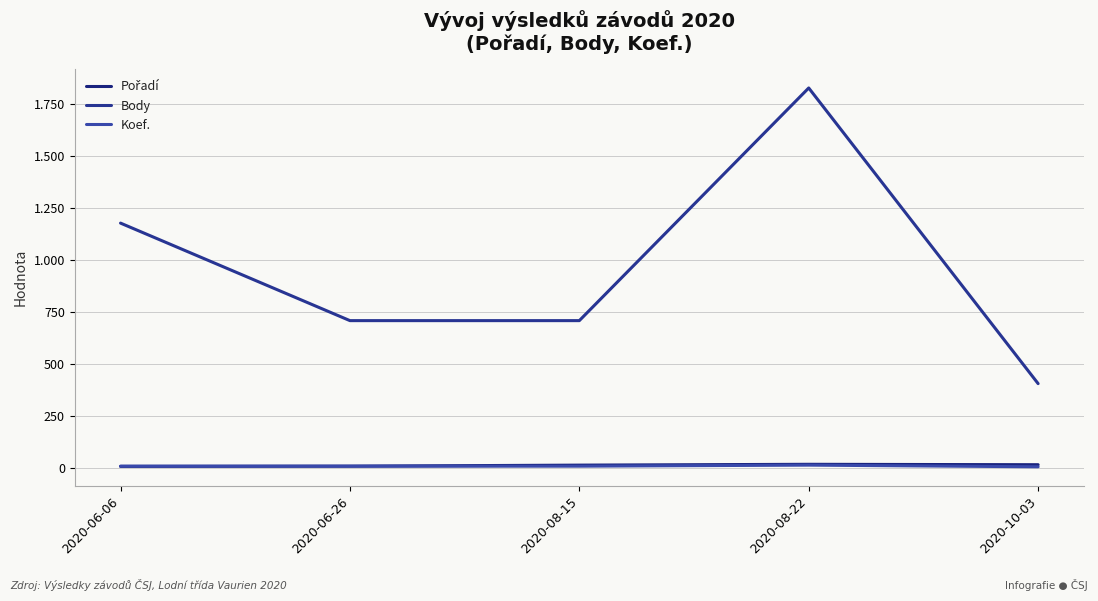

Does the chart display data point markers on the line(s)?

No